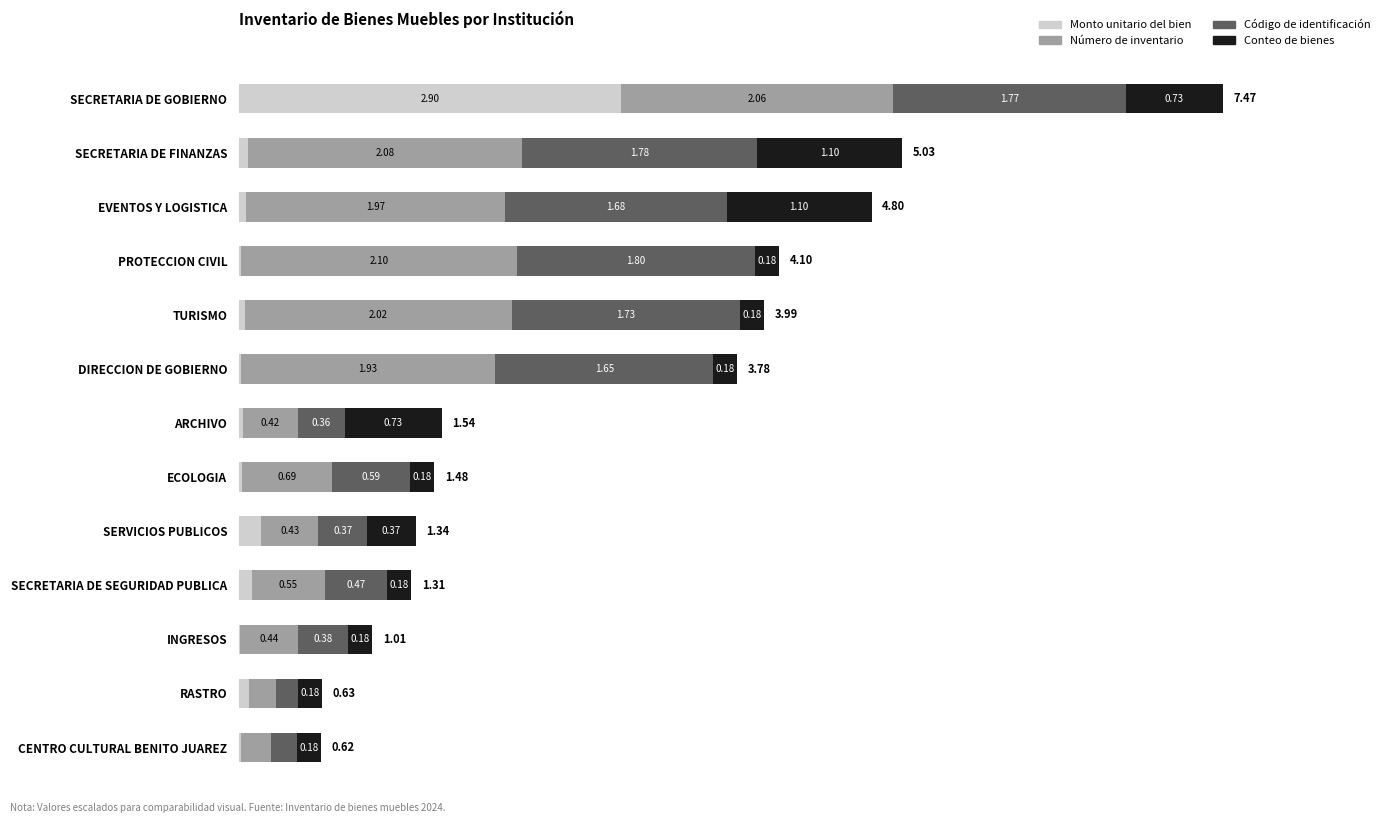

At which category is the sum across all series the highest?

SECRETARIA DE GOBIERNO